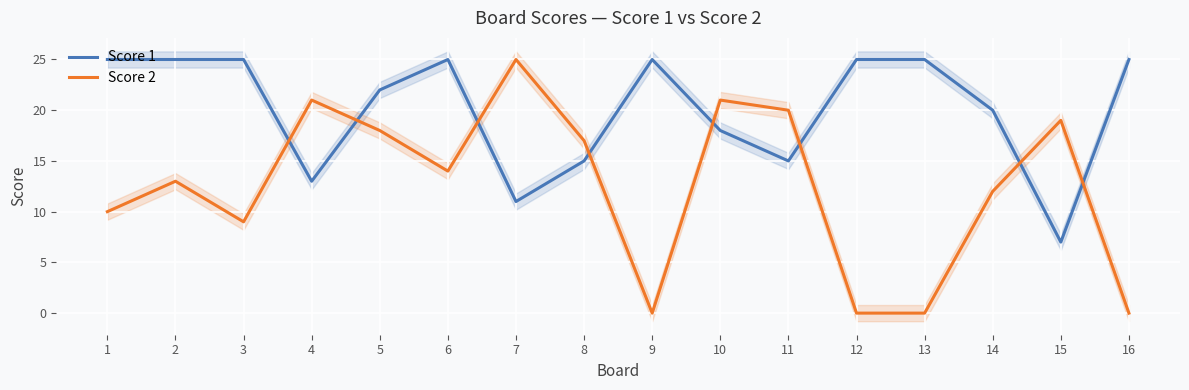

How many values in Score 2 are above zero?

12